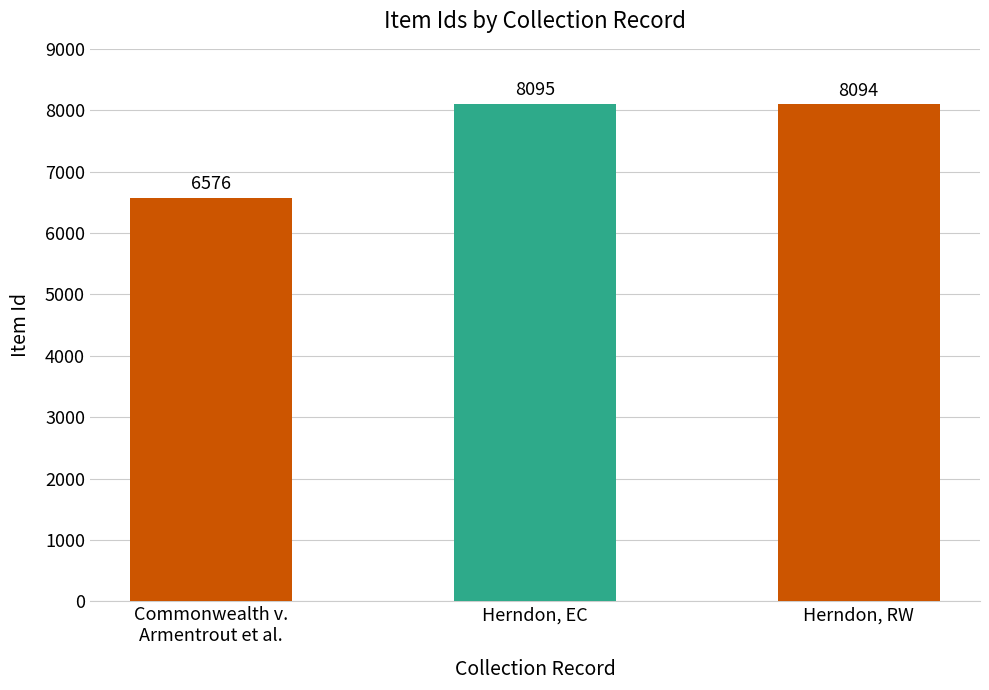

Does the chart contain any negative values?

No